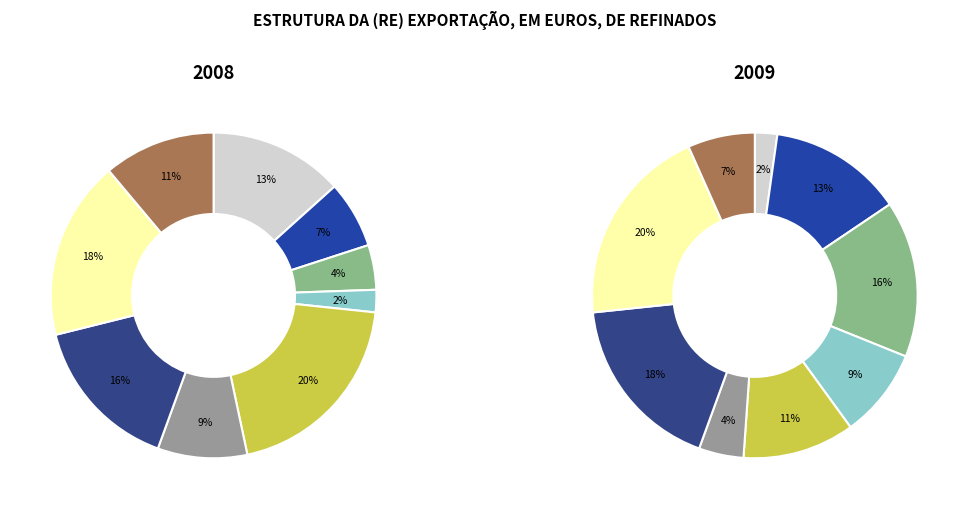

Combined, what portion of the pie is 6 and 3?

20.0%